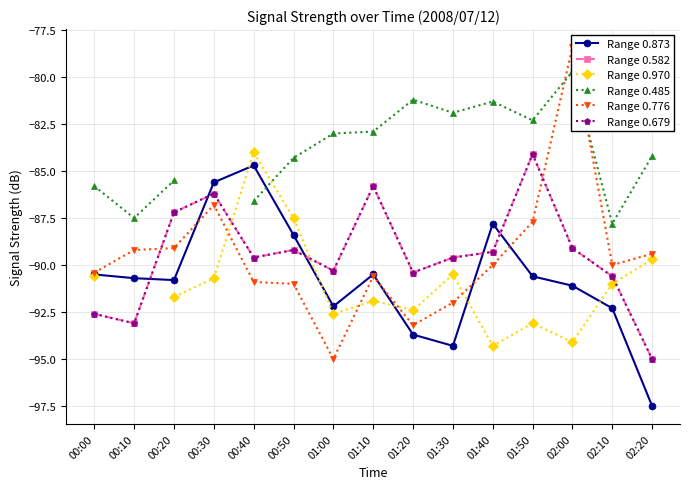

Where is the first local minimum for Range 0.582?

00:10